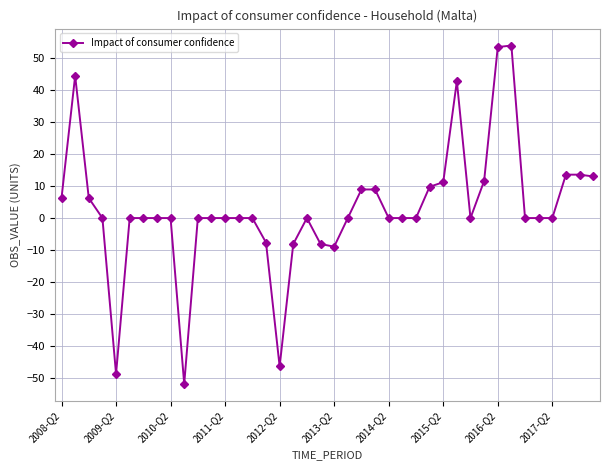

Is this an area chart (filled region under the line)?

No